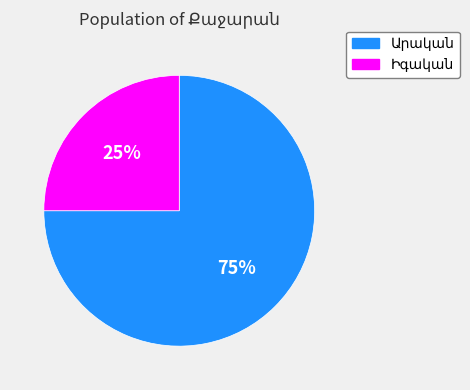

Does any single category account for the majority?

Yes